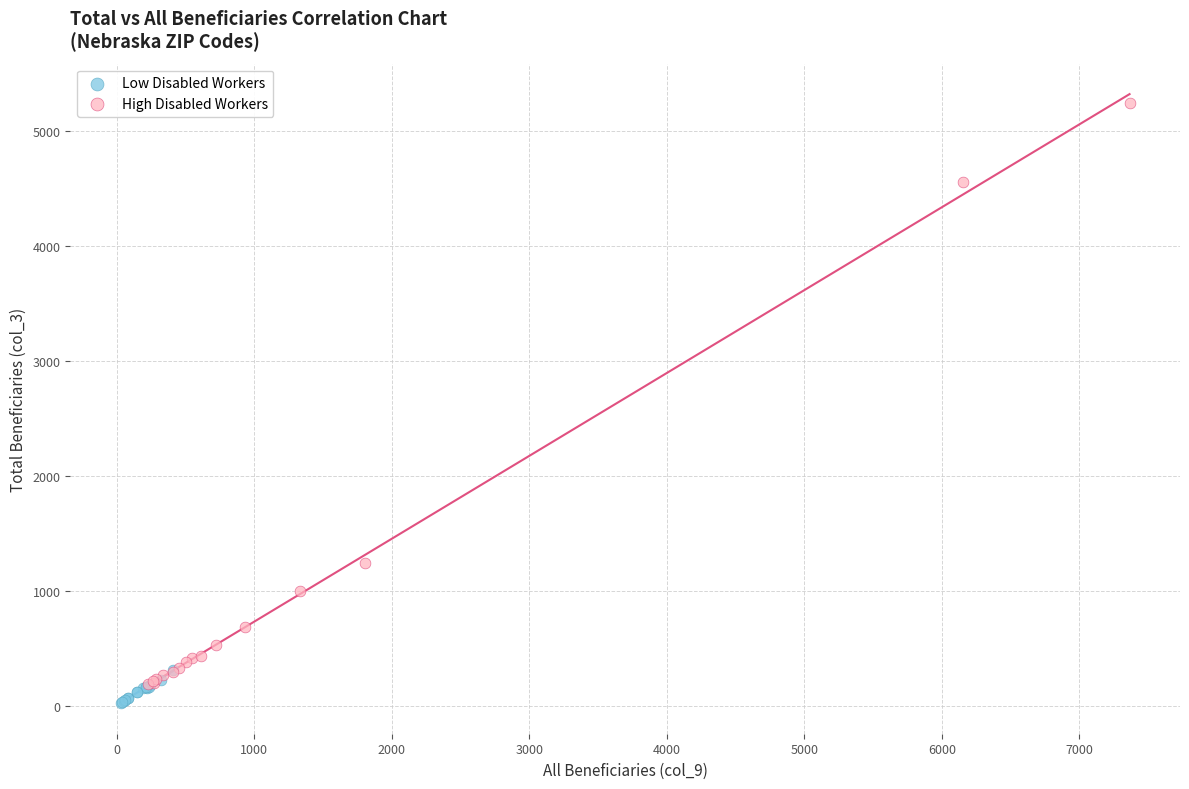

Which series contains the lowest Y value?

Low Disabled Workers